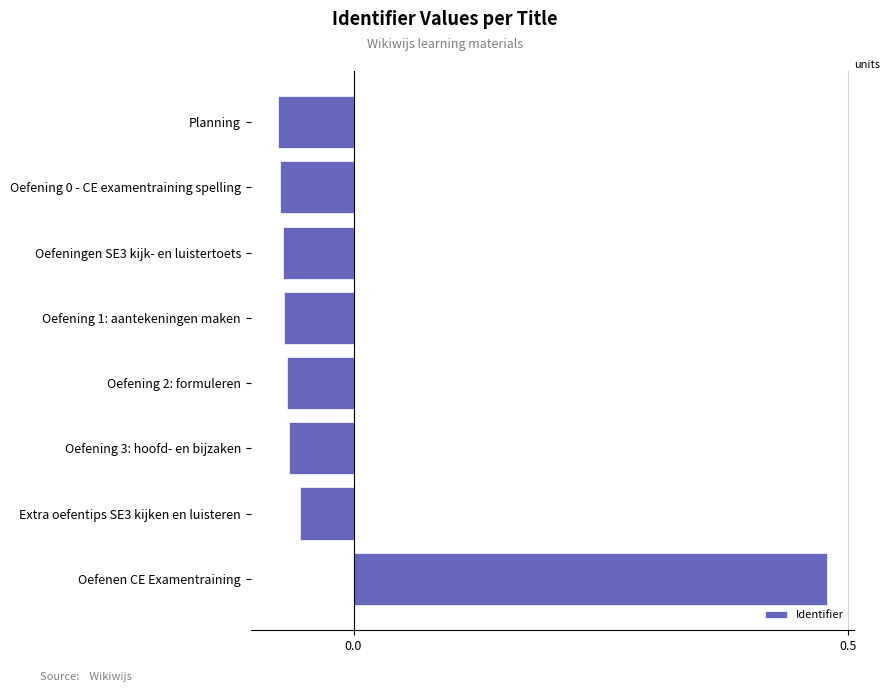

Which label corresponds to the largest value in the chart?

Oefenen CE Examentraining